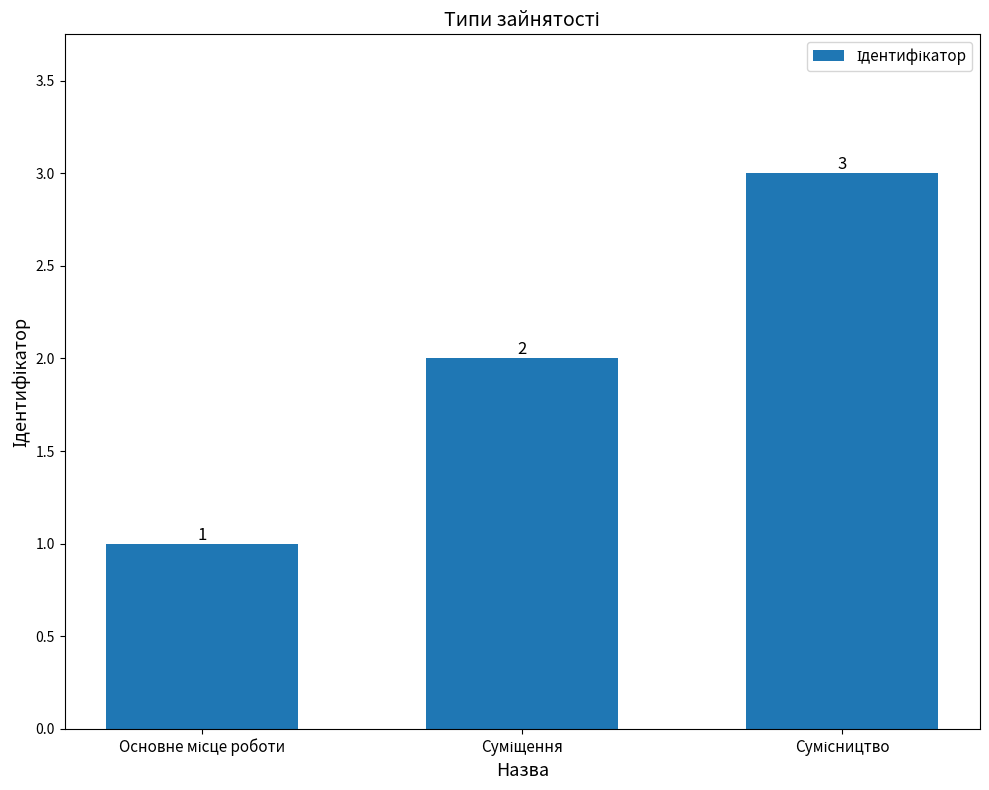

What is the value of the 2nd bar from the left?

2